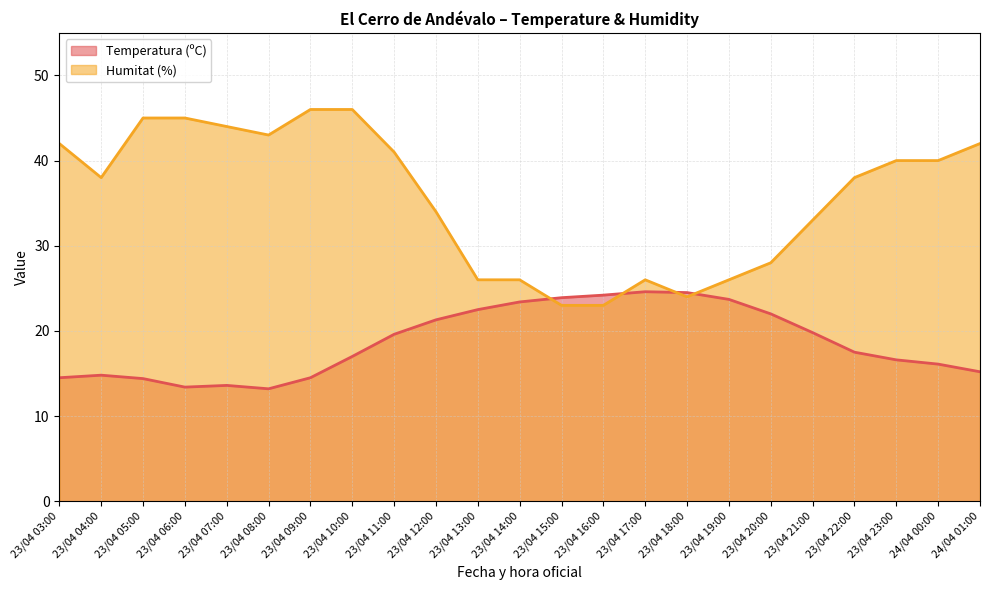

True or false: Temperatura (ºC) and Humitat (%) intersect in this chart.

True